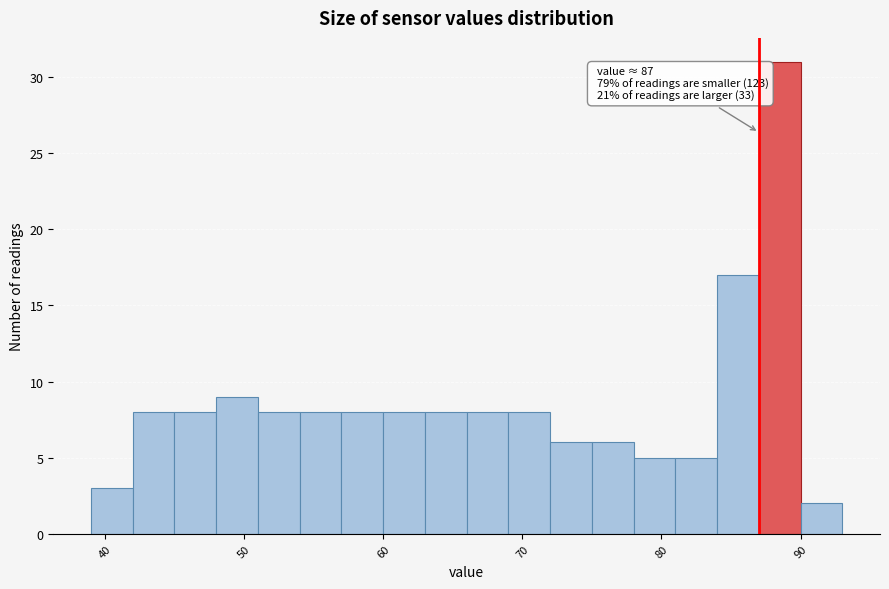

Read against the x-axis, roughly where is the centre of the tallest bar?

89